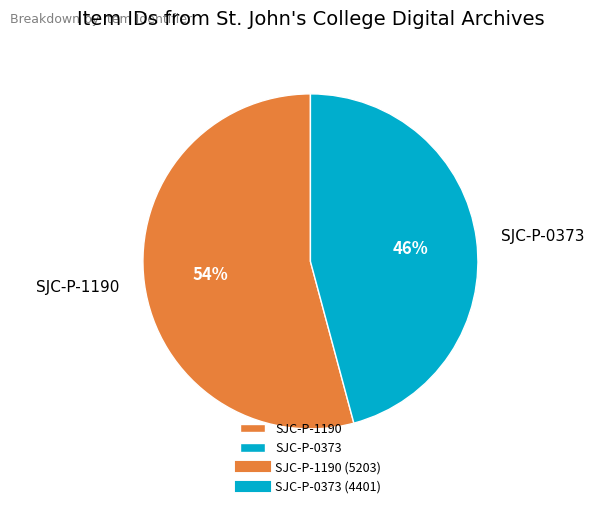

Which has a higher value, SJC-P-1190 or SJC-P-0373?

SJC-P-1190